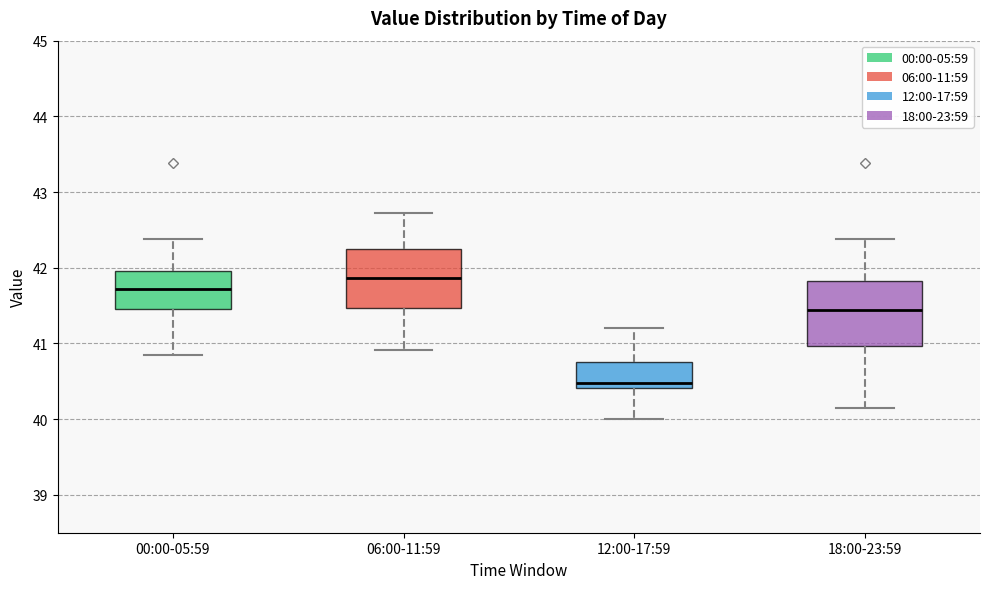

Where is the upper edge of the box for 18:00-23:59 on the y-axis? The values are not printed on the chart, so give them approximately, as read against the axis.

41.8